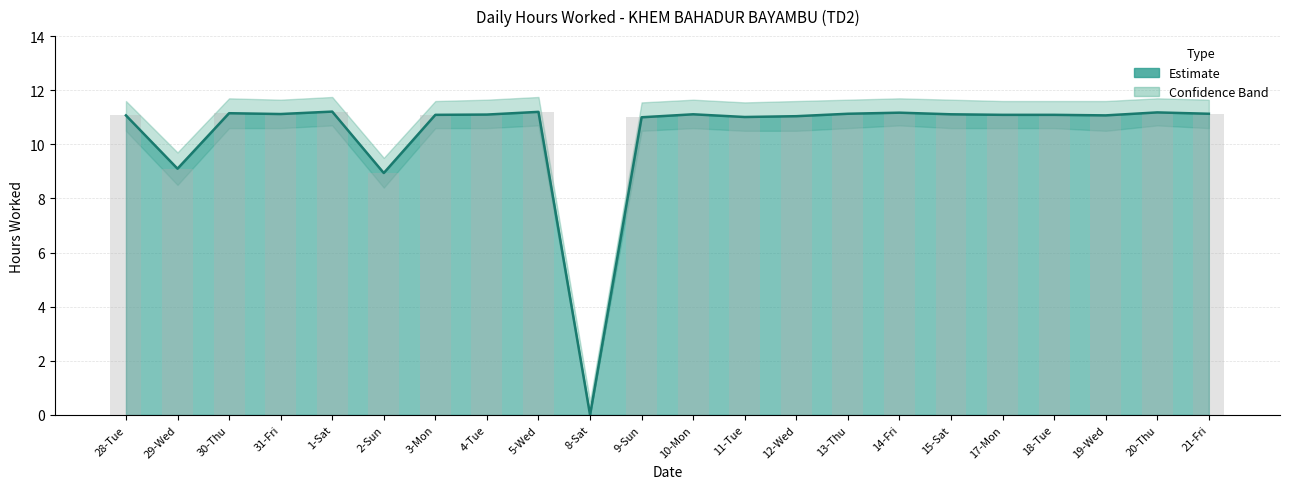

Read the value at 31-Fri.

11.1